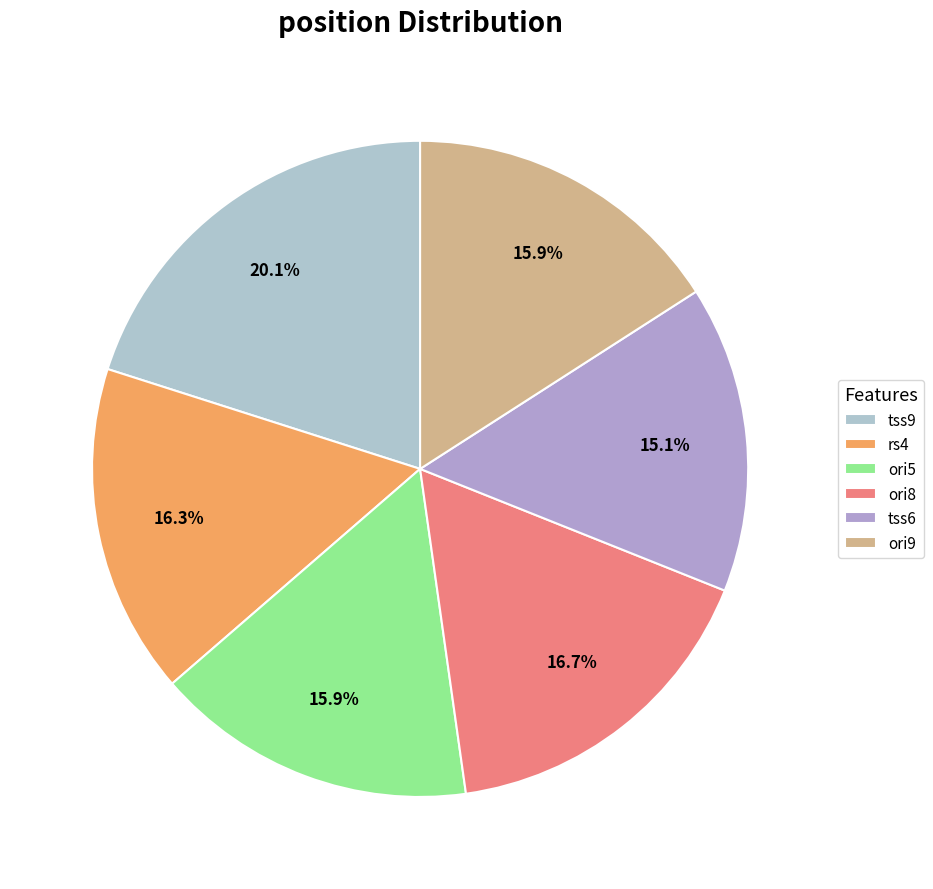

The ori9 slice represents 7% of the pie. True or false?

False